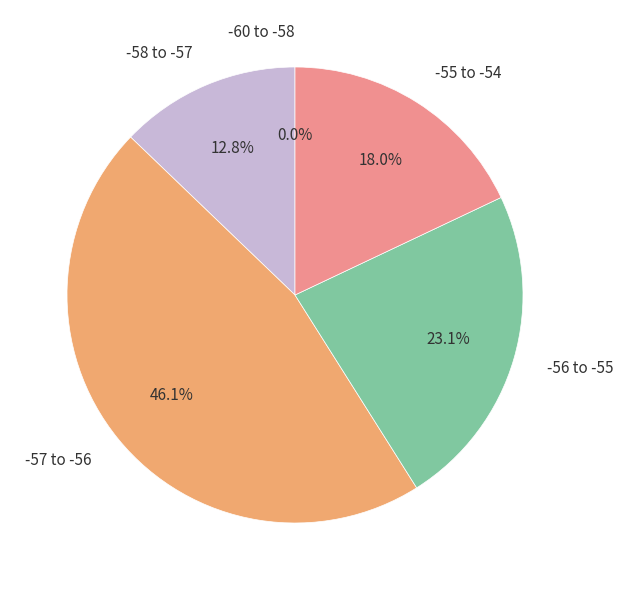

Is it true that 5 is 10% of the pie?

False